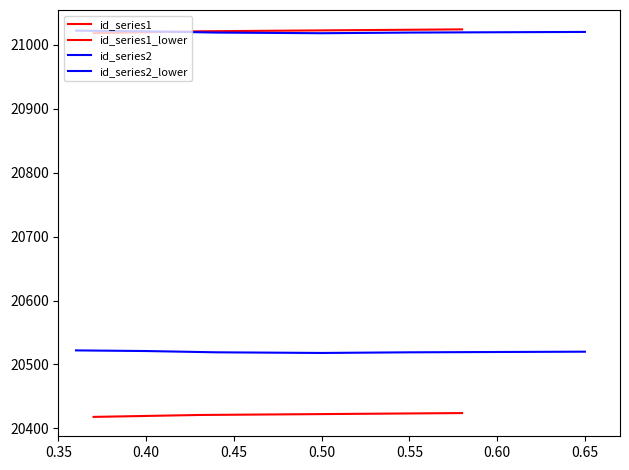

What is the sum of all id_series2_lower values?

143639